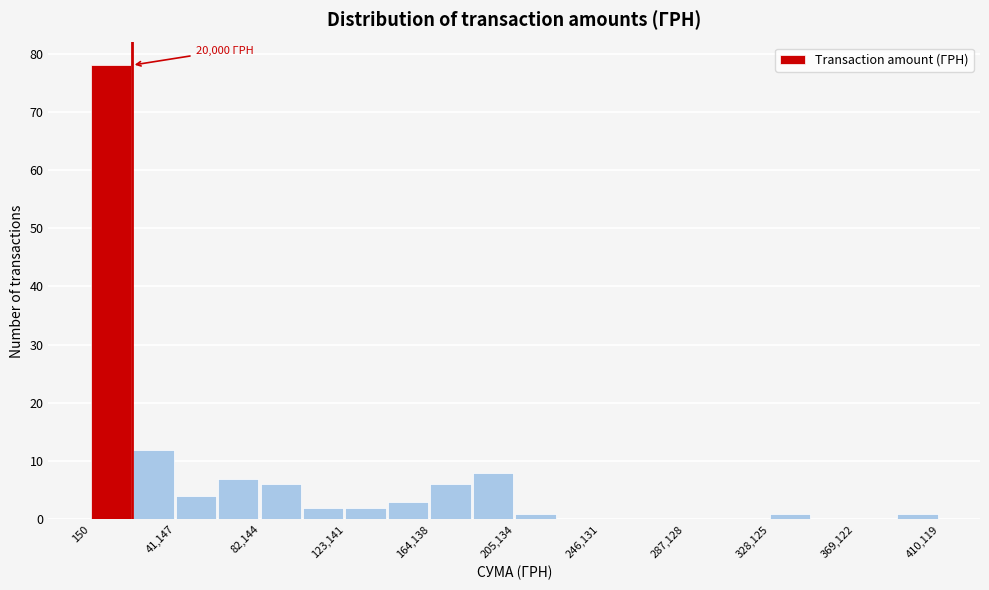

Which range on the x-axis has the tallest bar?

0 to 20000